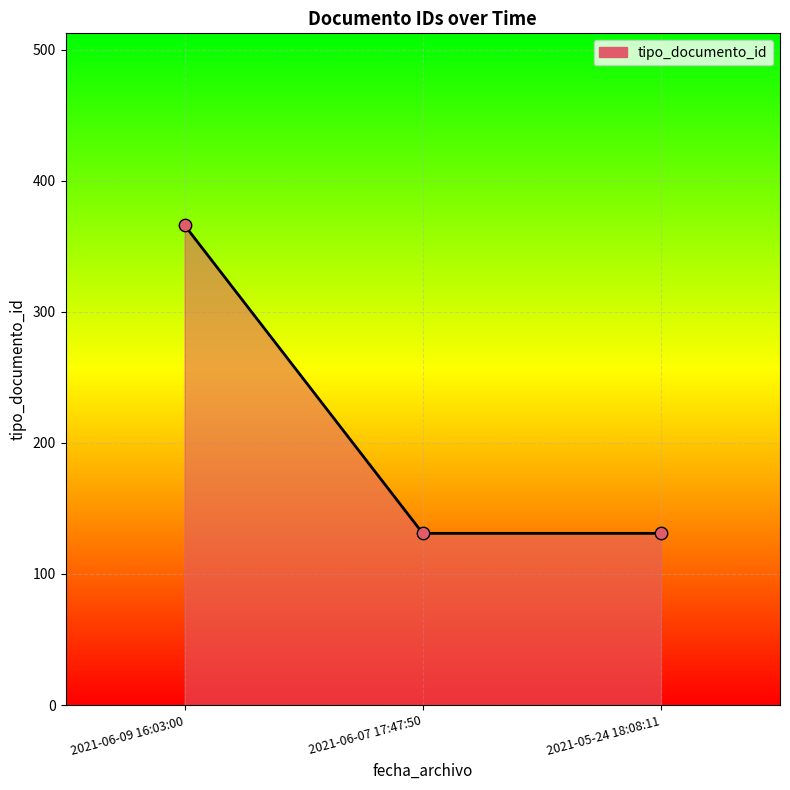

What is the change in value from 2021-06-09 16:03:00 to 2021-05-24 18:08:11?

-235